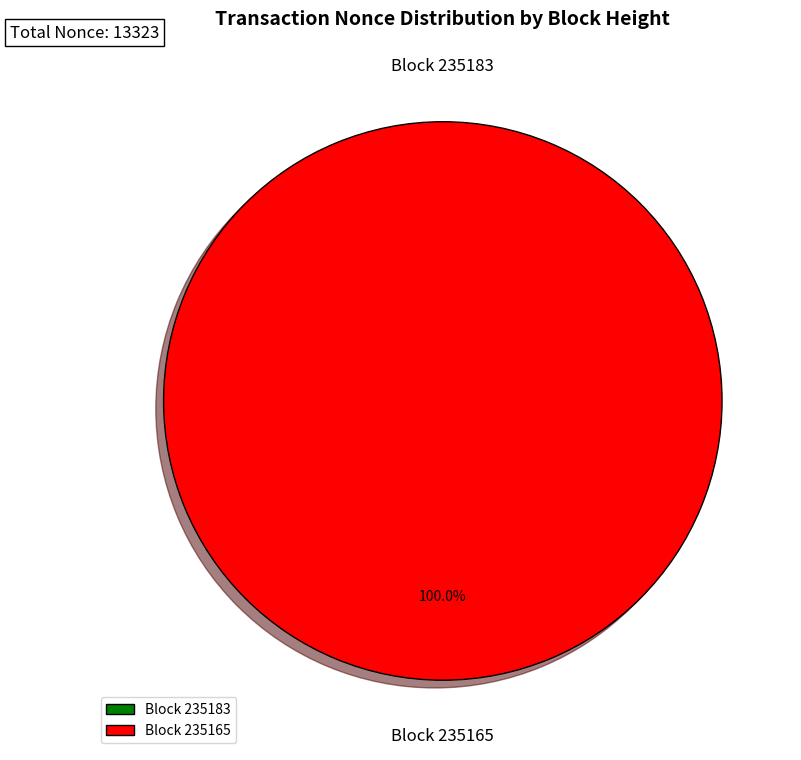

To the nearest percent, what percentage of the pie is 235165?

100%